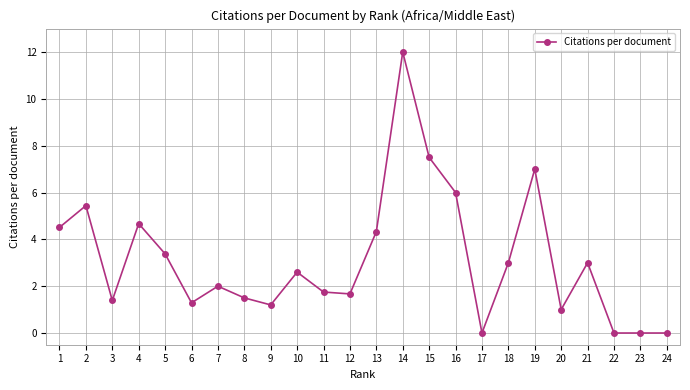

What is the maximum value shown in the chart?

12.0